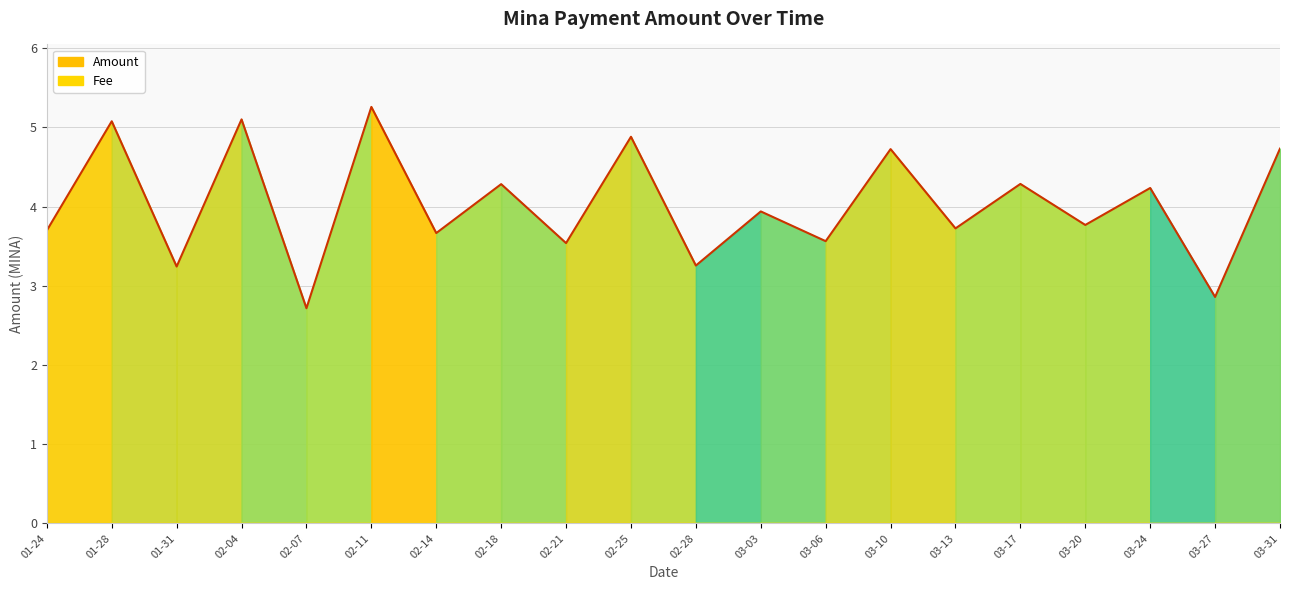

At which category does the chart reach its minimum across all series?

02-07